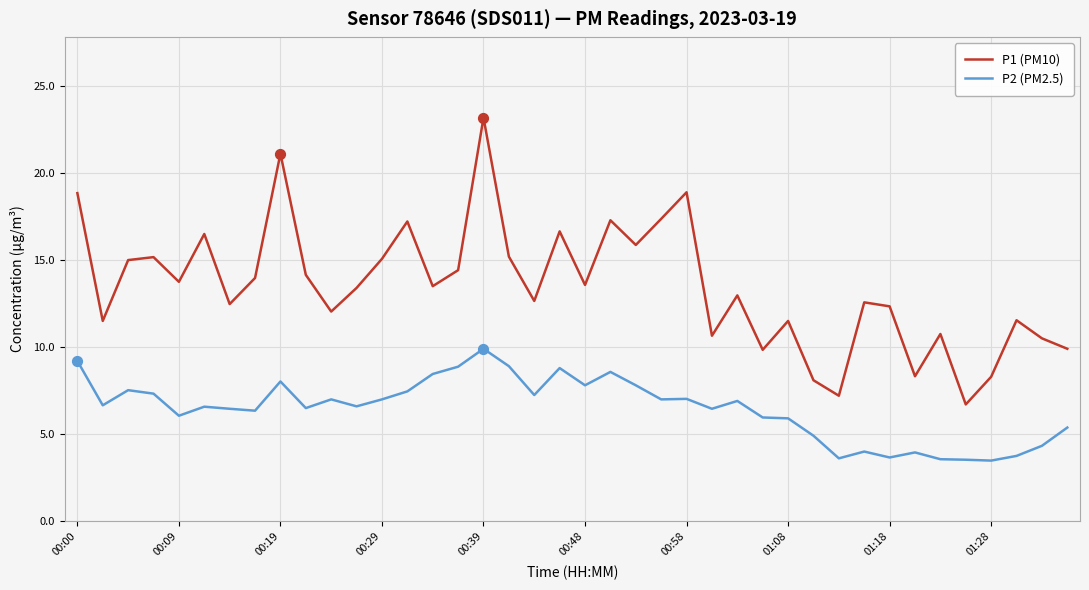

Rank the series by their maximum value, from highest to lowest.

P1 (PM10), P2 (PM2.5)